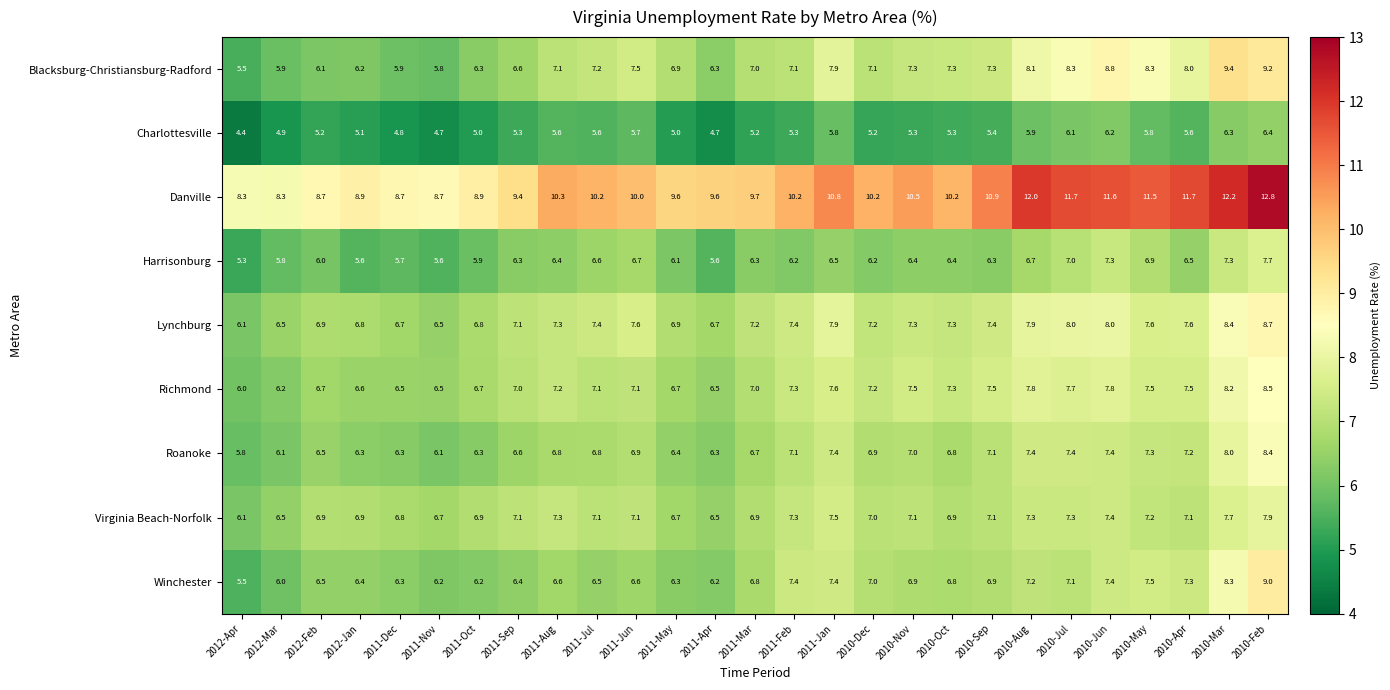

Which label corresponds to the largest value in the chart?

2010-Feb